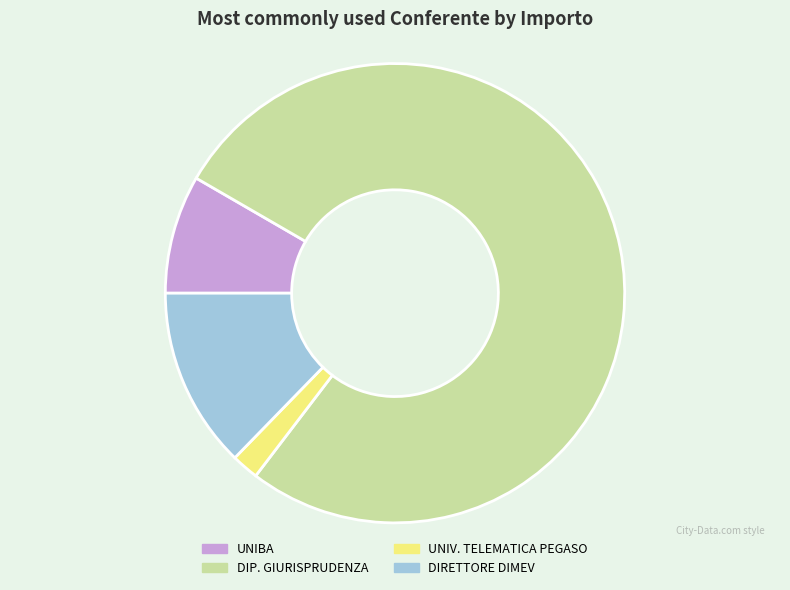

Rank the categories by value from lowest to highest.

UNIV. TELEMATICA PEGASO, UNIBA, DIRETTORE DIMEV, DIP. GIURISPRUDENZA